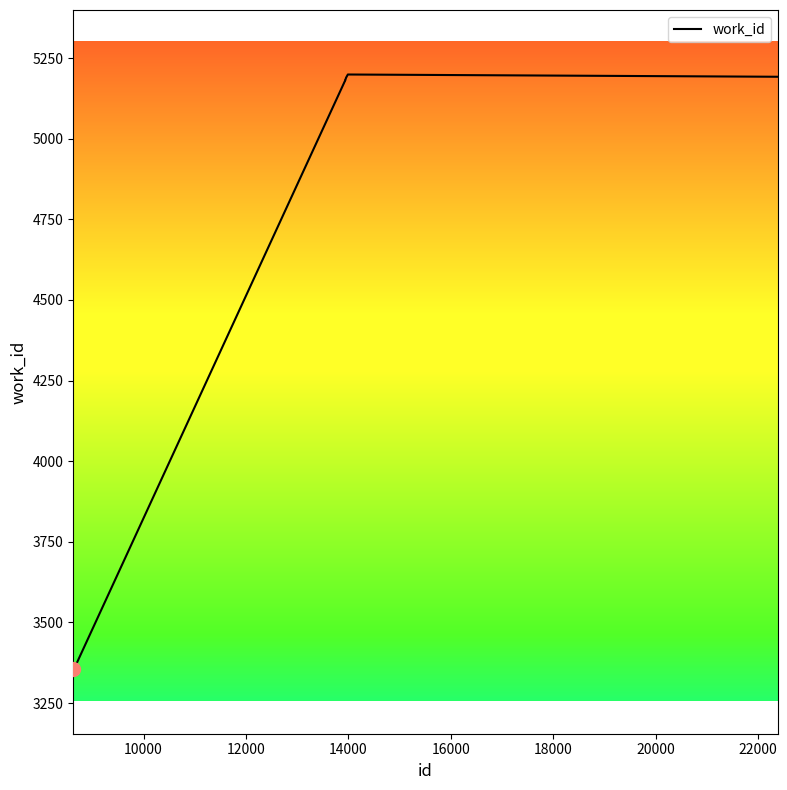

What is the smallest value displayed?

3355